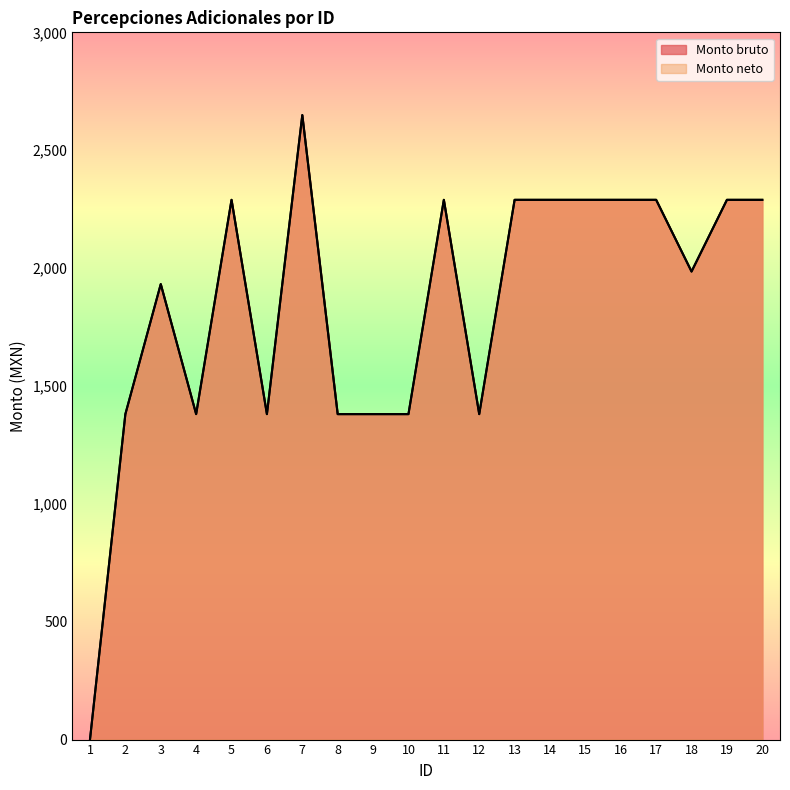

What are all the series names shown in the legend?

Monto bruto, Monto neto